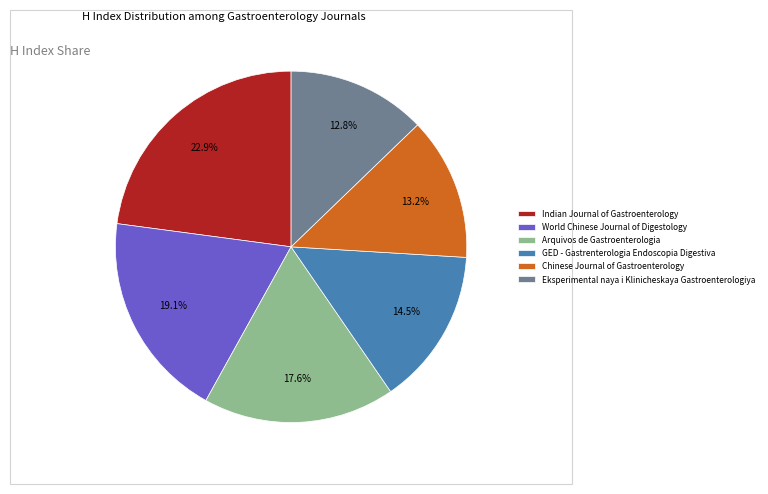

Does World Chinese Journal of Digestology represent more than half of the total?

No